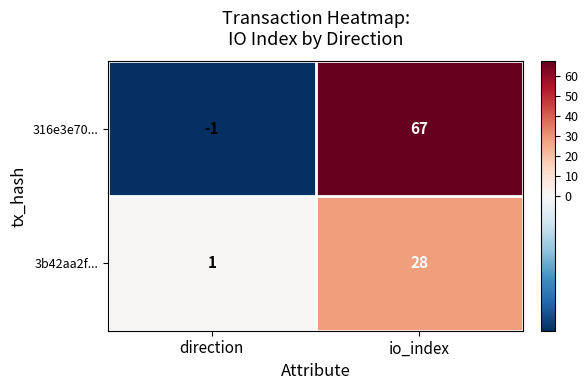

The value of 3b42aa2f... at direction is 1. True or false?

True